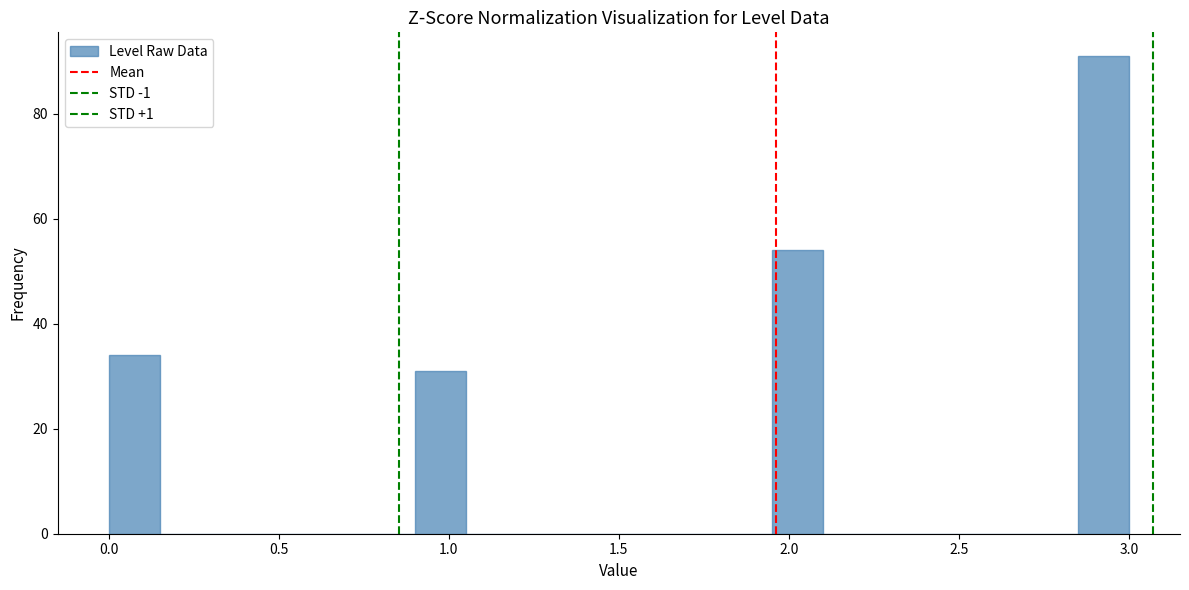

Read against the x-axis, roughly where is the centre of the tallest bar?

2.95